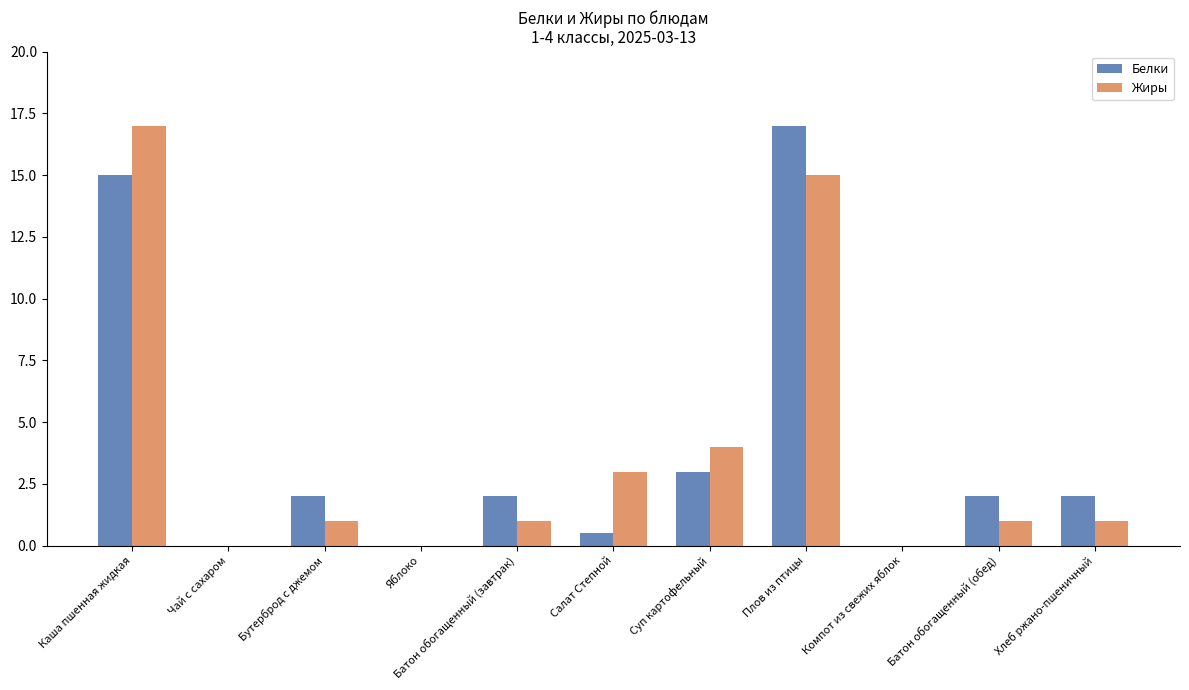

What is the maximum value for Белки?

17.0